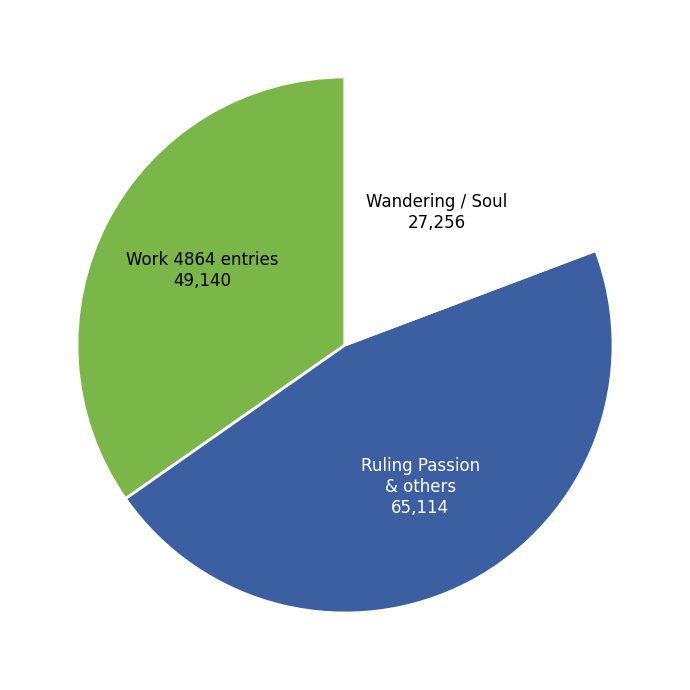

Is there a majority slice in this chart?

No